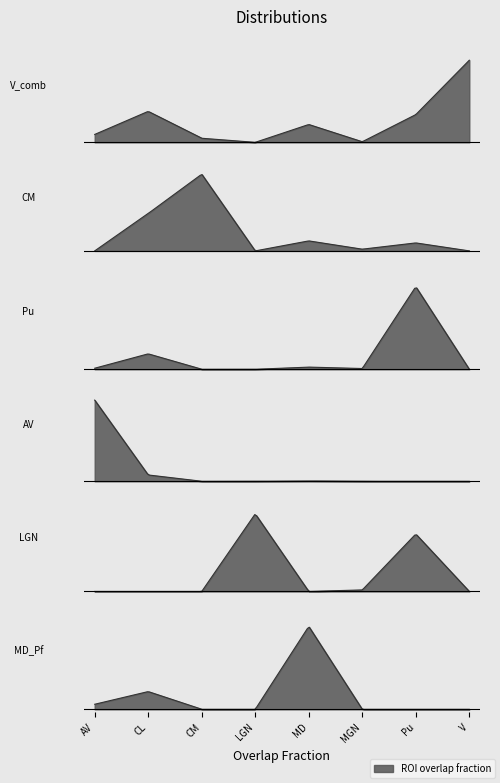

What is the maximum value for V_comb?

0.5